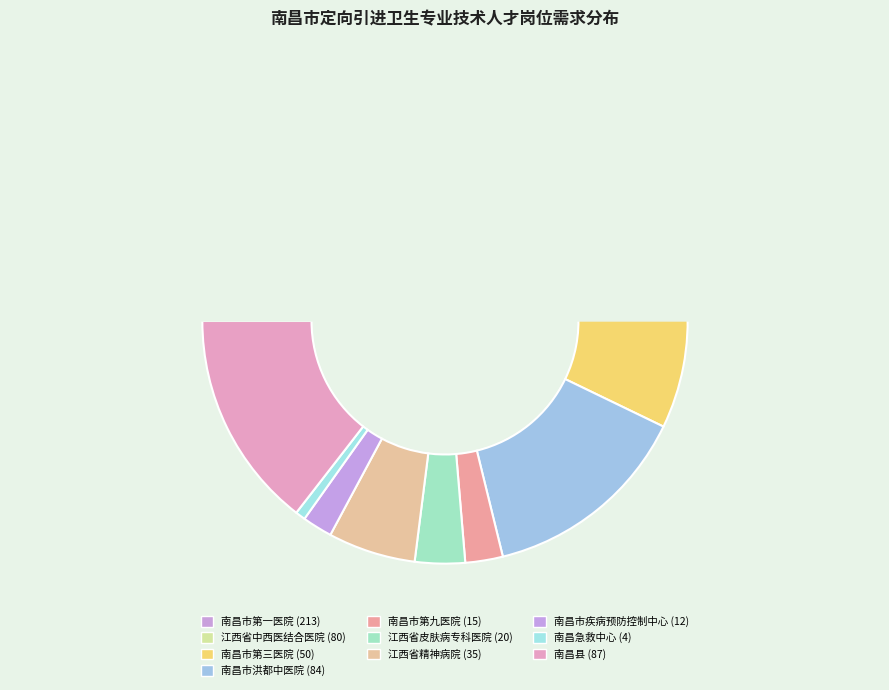

Which has a higher value, 南昌市第九医院 or 南昌县?

南昌县